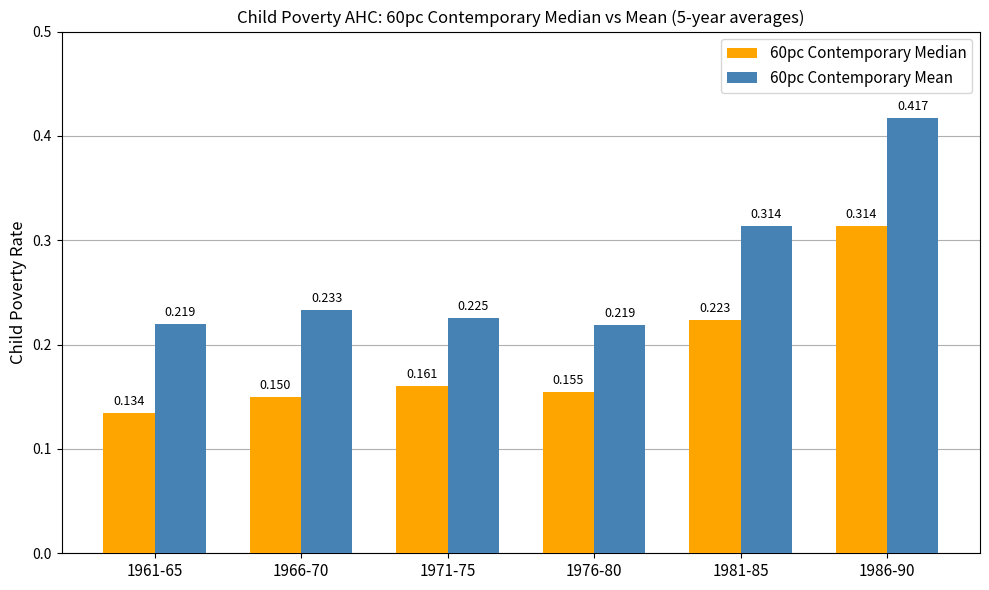

Is the value of 60pc Contemporary Mean at 1976-80 greater than the value of 60pc Contemporary Median at 1986-90?

No